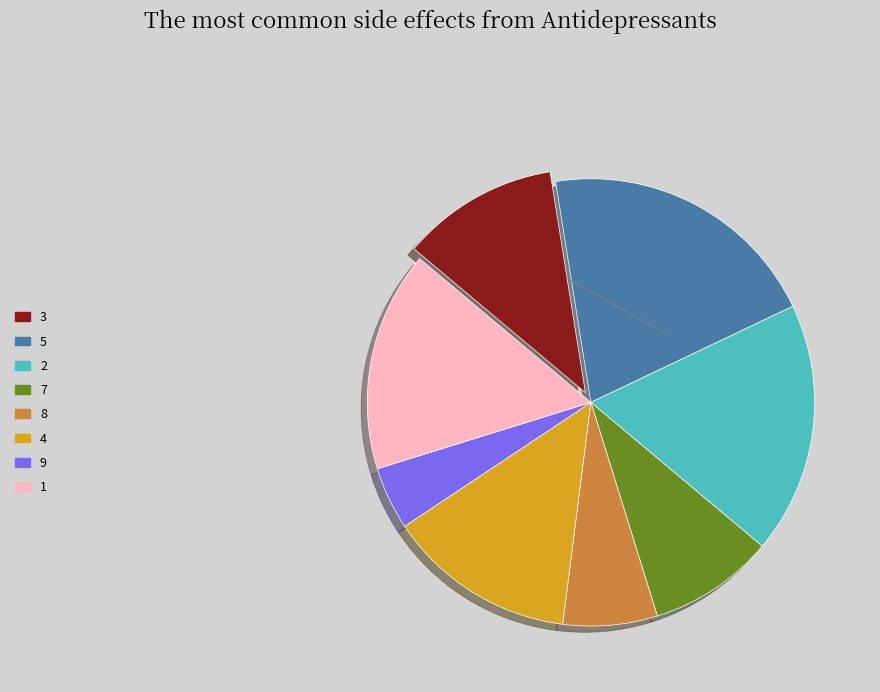

How many segments does this pie chart have?

8